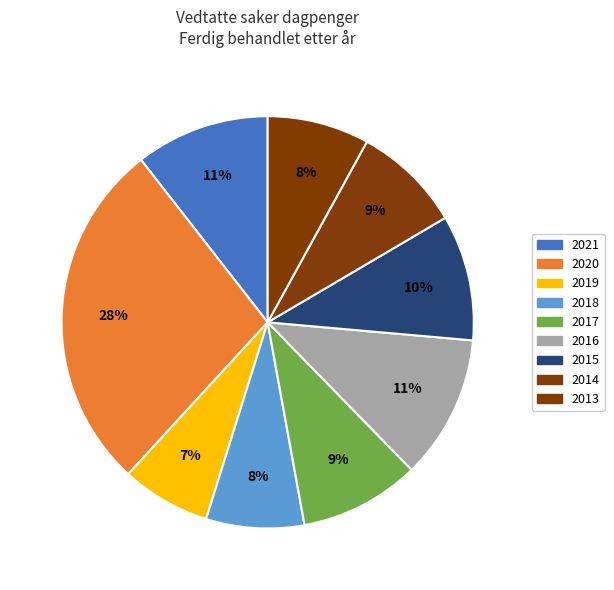

What percentage do 2015 and 2018 together represent?

17.6%